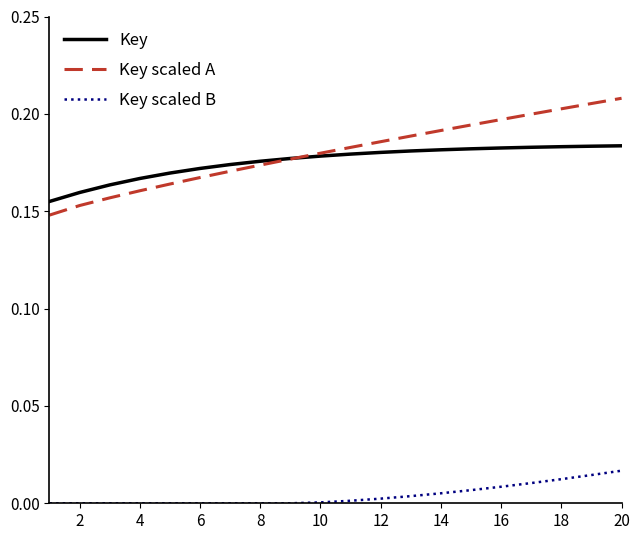

True or false: Key scaled B and Key intersect in this chart.

False